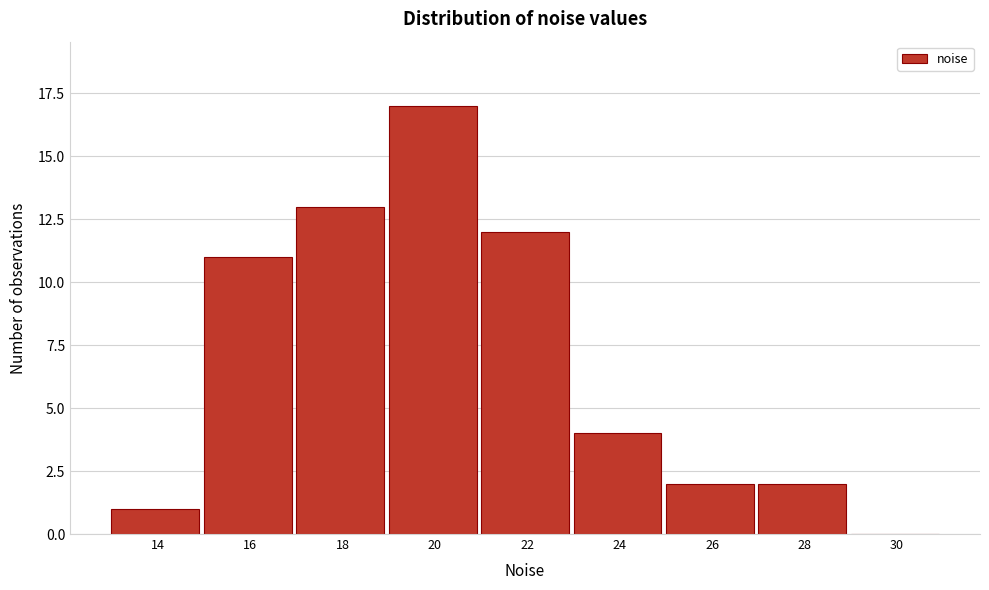

Reading right to left, what are all the values shown in this chart?

30=0	28=2	26=2	24=4	22=12	20=17	18=13	16=11	14=1